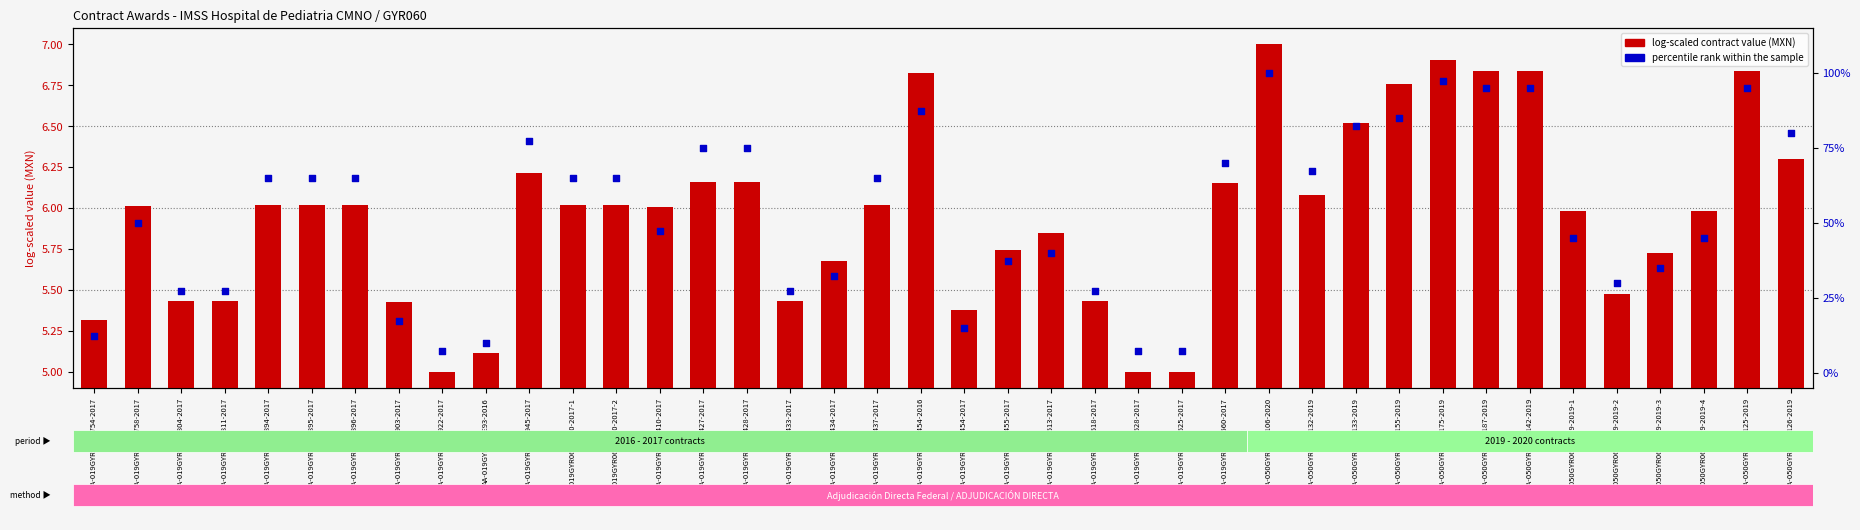

Which series reaches the minimum Y coordinate?

log-scaled contract value